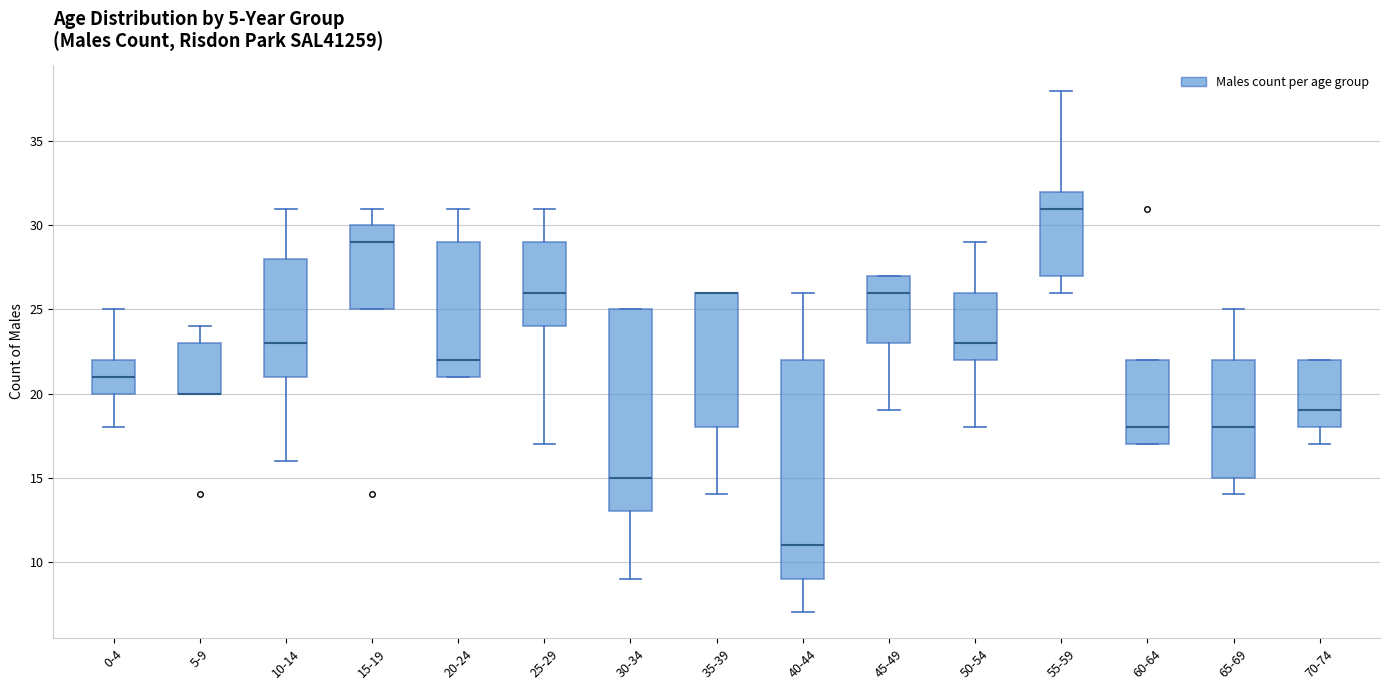

Where is the upper edge of the box for 45-49 on the y-axis? The values are not printed on the chart, so give them approximately, as read against the axis.

27